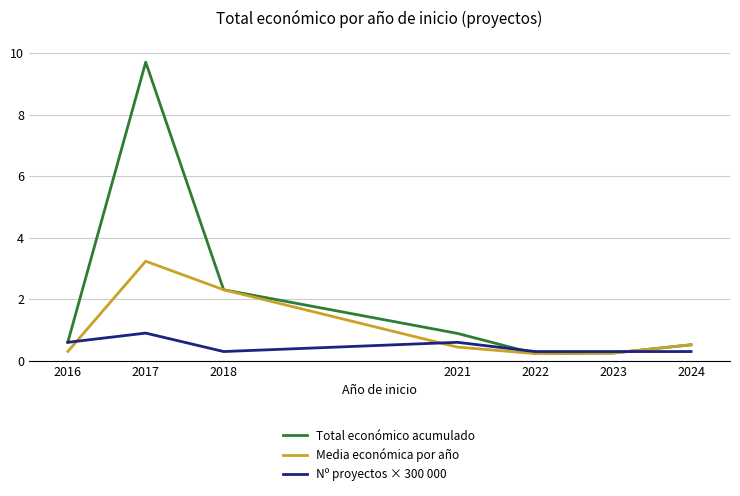

Which series has the largest total across all categories?

Total económico acumulado